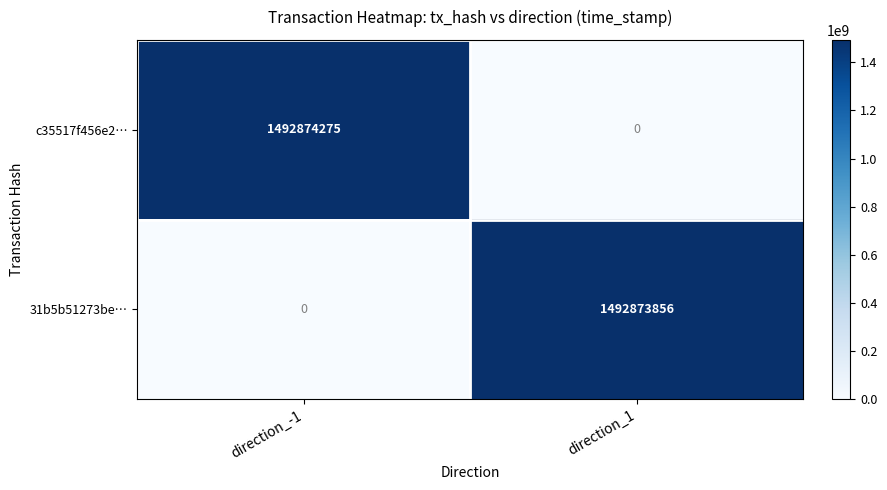

Which series has the largest total across all categories?

c35517f456e2…